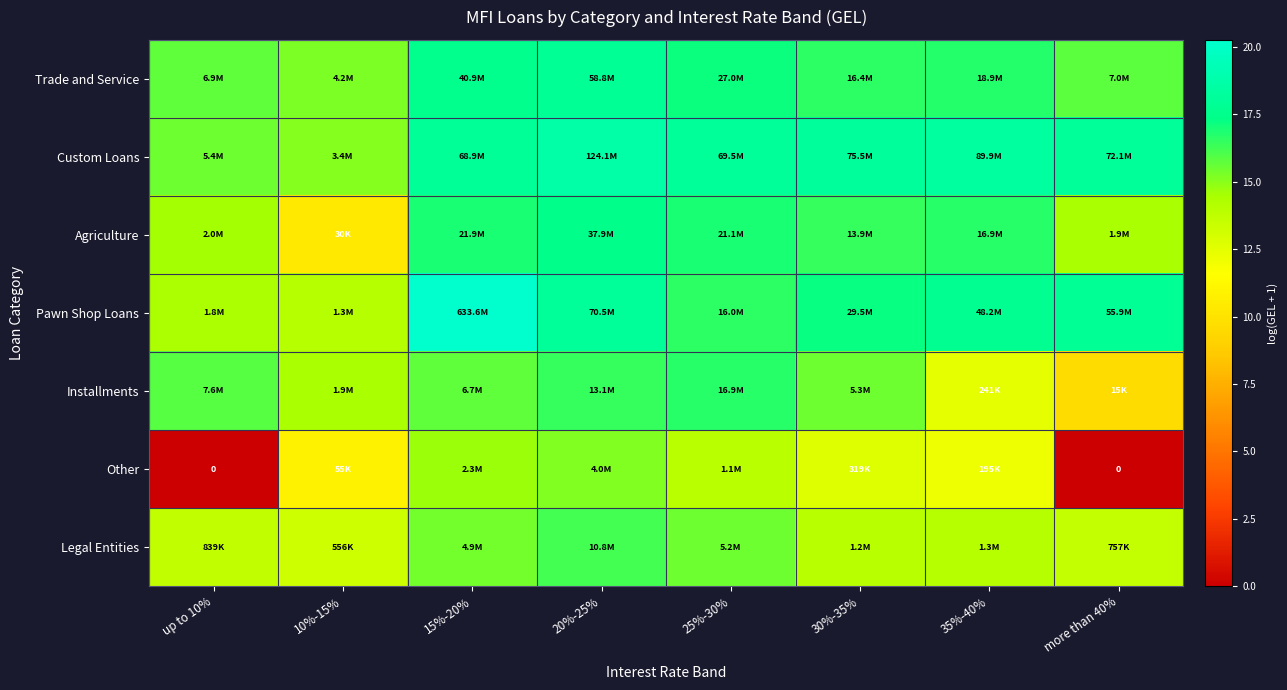

Which series has the widest spread of values?

Other